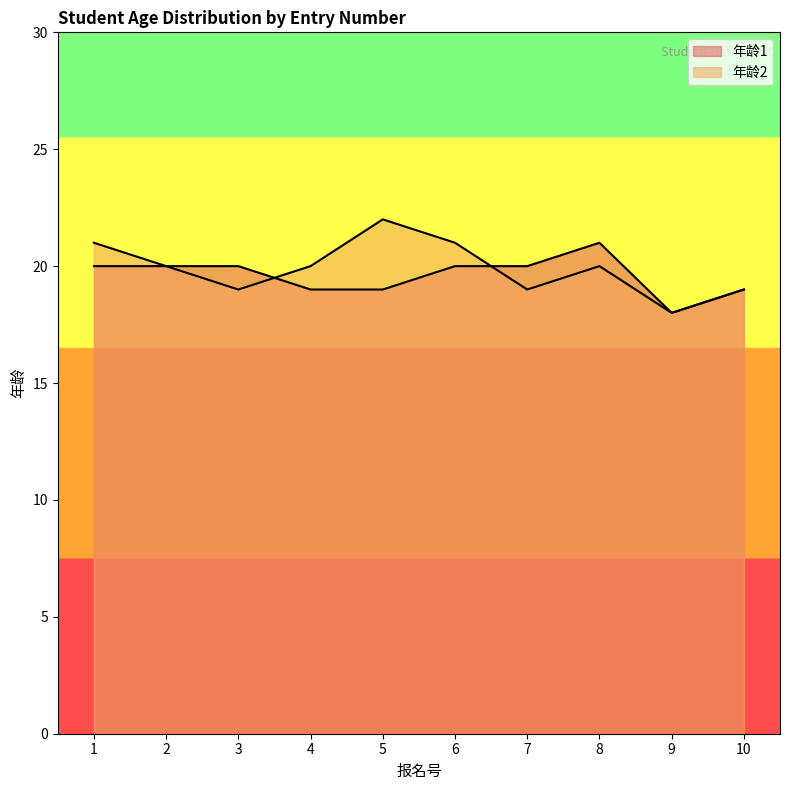

Count the 年龄2 values in the range 19 to 21.

8